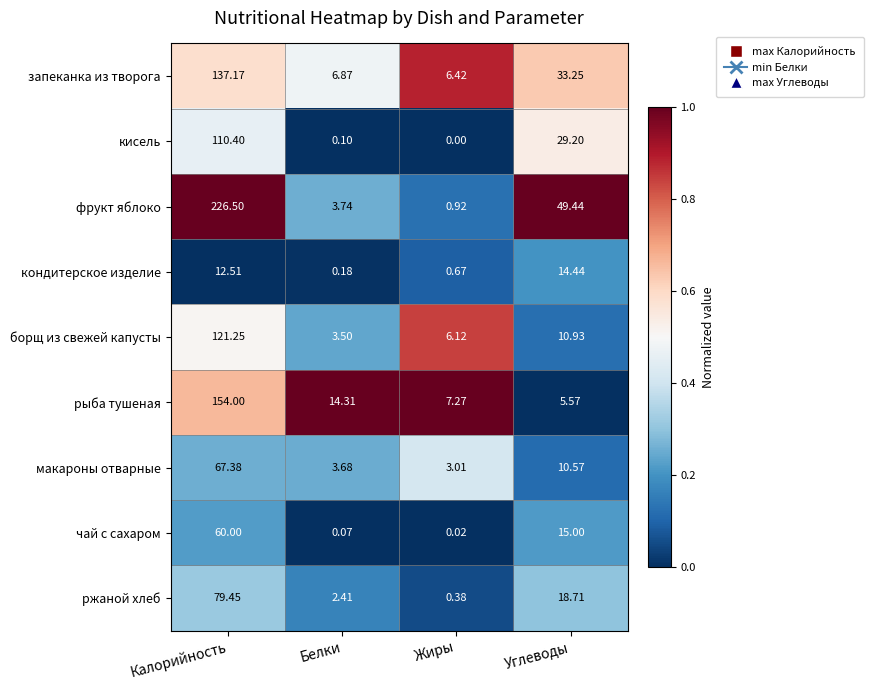

At which category is the sum across all series the highest?

Калорийность